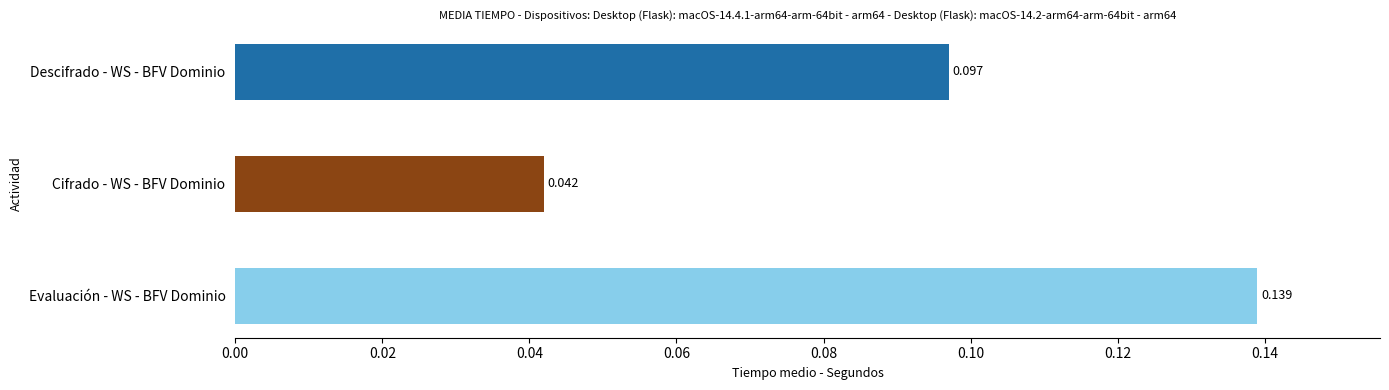

What is the average value?

0.1